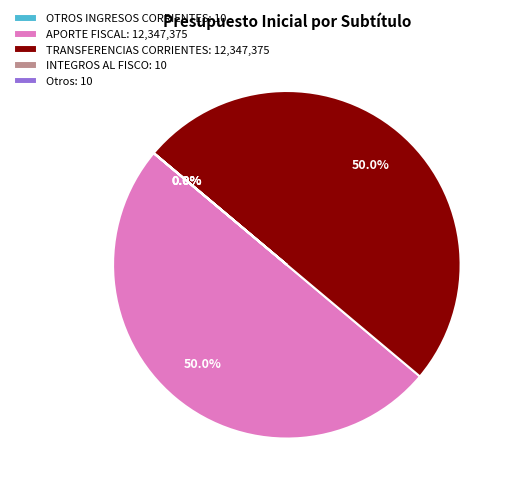

Do TRANSFERENCIAS CORRIENTES: 12,347,375 and APORTE FISCAL: 12,347,375 together represent more than half of the pie?

Yes